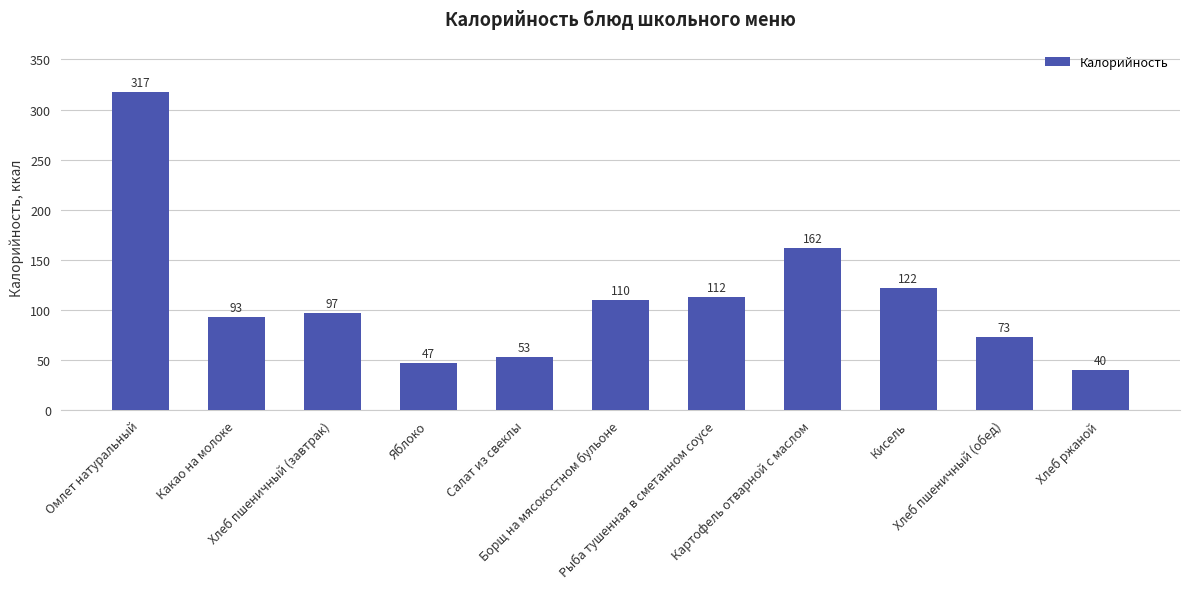

What is the difference between the maximum and minimum values?

277.7